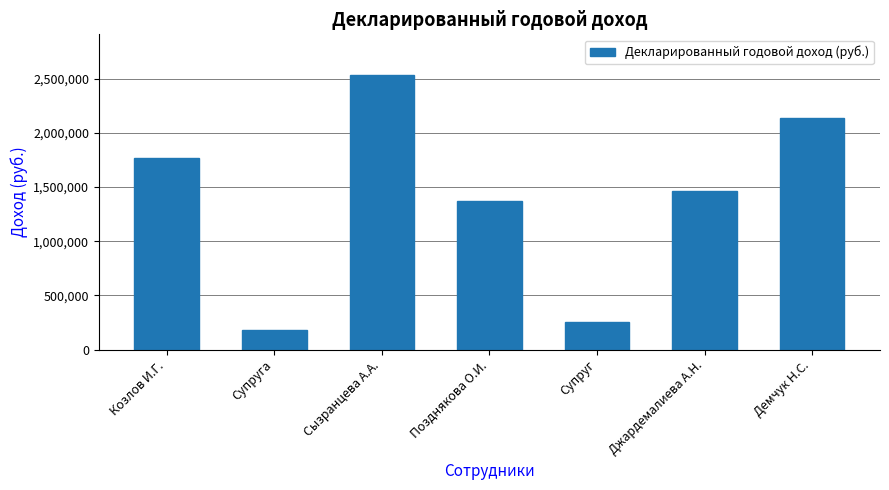

What is the change in value from Позднякова О.И. to Супруг?

-1120463.3